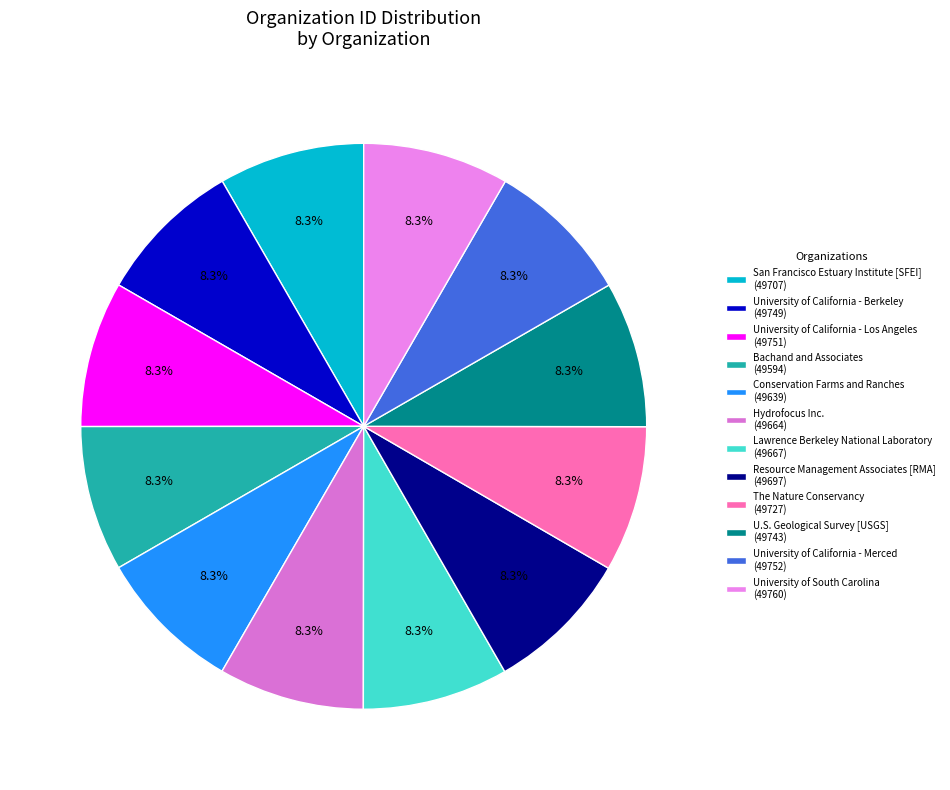

To the nearest percent, what percentage of the pie is University of California - Merced?

8%